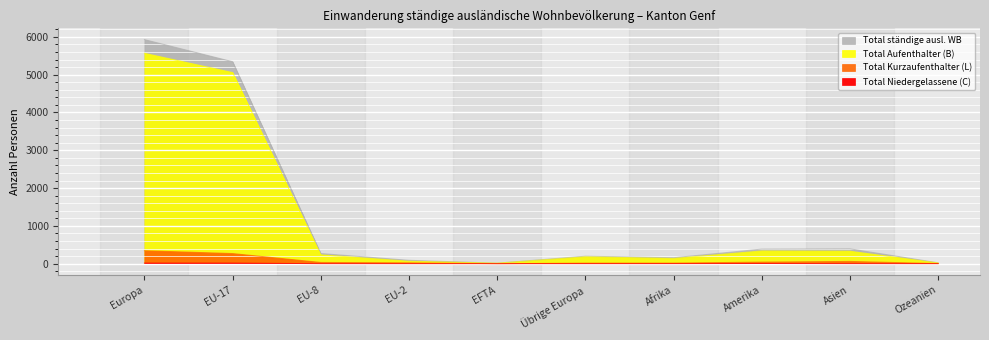

List the series in order of their peak value, highest first.

Total ständige ausl. WB, Total Aufenthalter (B), Total Kurzaufenthalter (L), Total Niedergelassene (C)